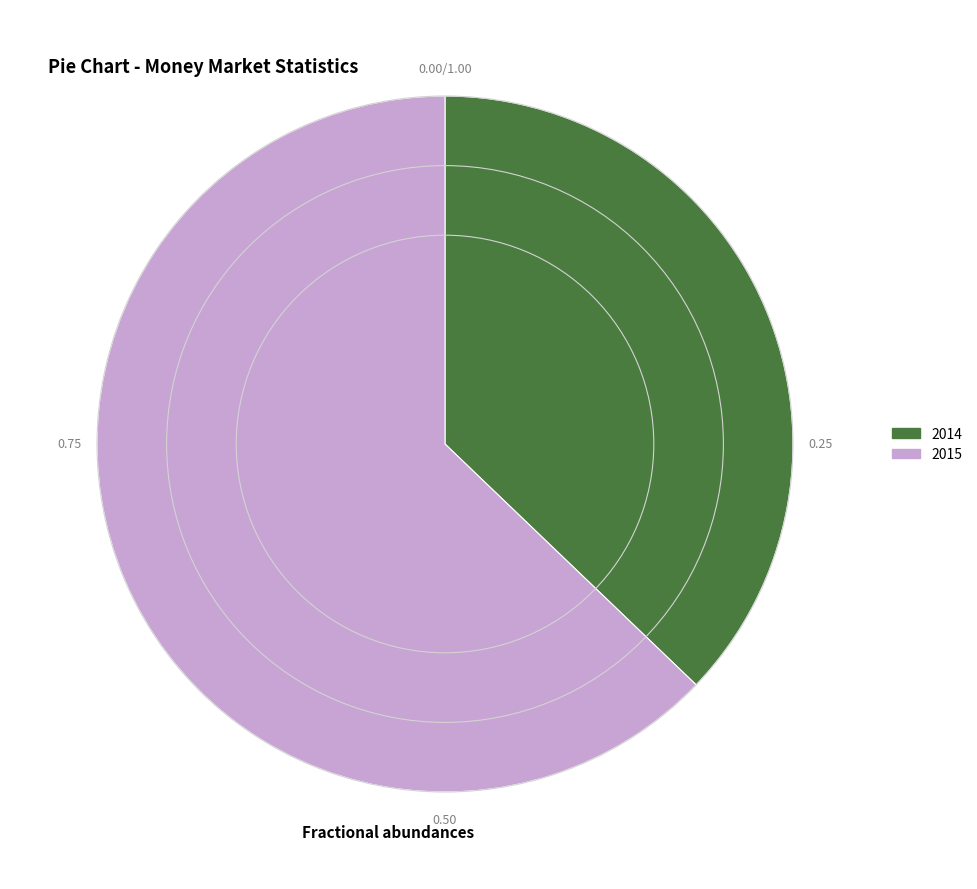

Combined, do 2015 and 2014 account for over 50%?

Yes